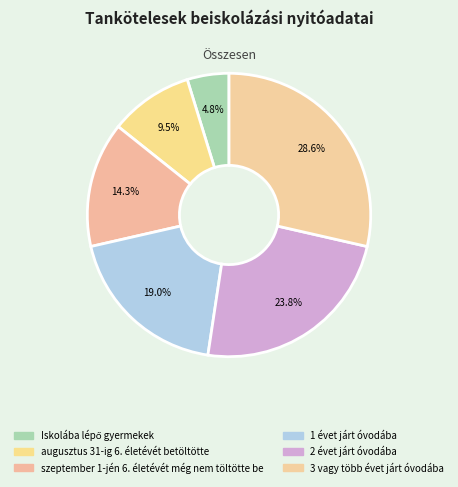

Approximately how many times larger is the value at Iskolába lépő gyermekek compared to augusztus 31-ig 6. életévét betöltötte?

0.5